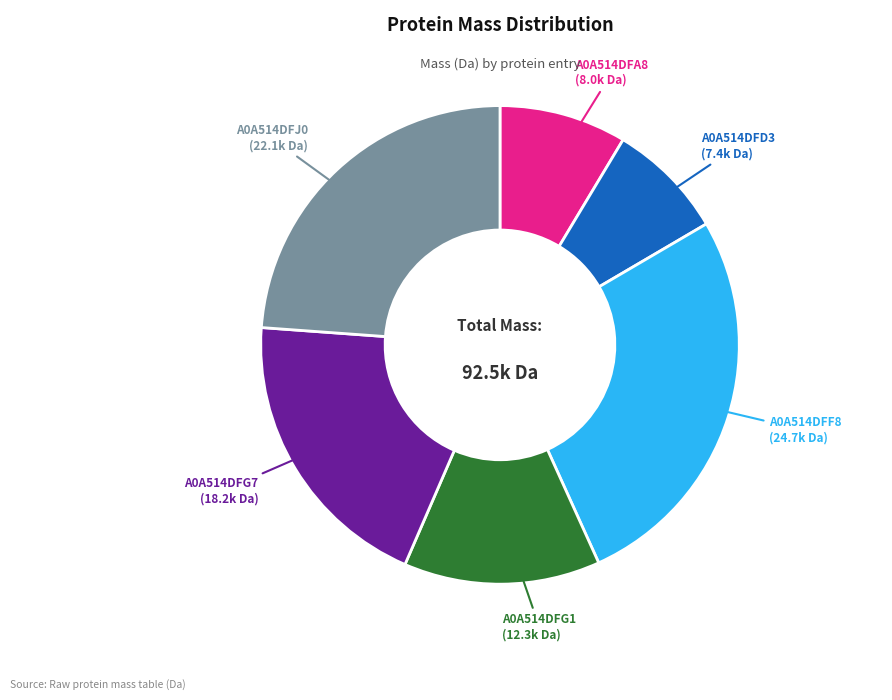

Does any single category account for the majority?

No